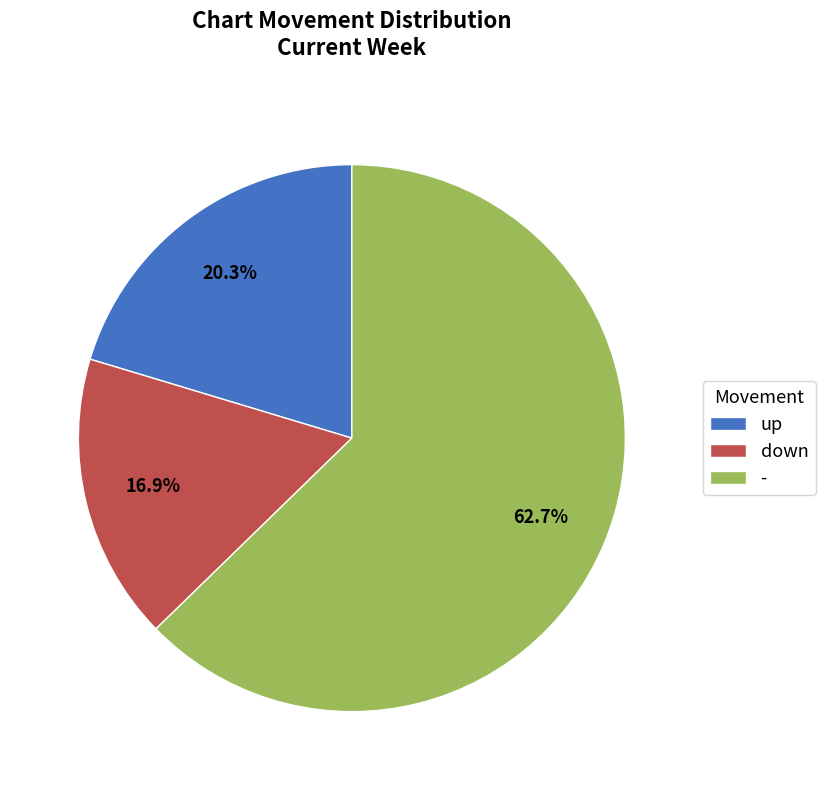

Does - represent more than half of the total?

Yes